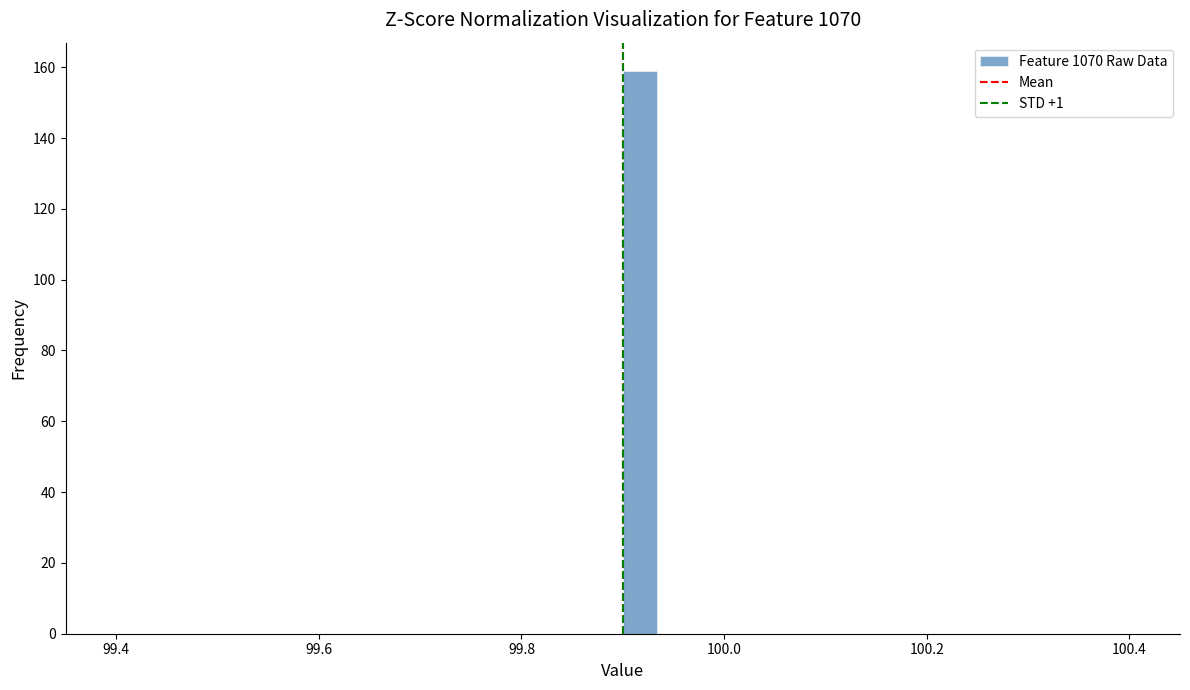

Around what value on the x-axis is the tallest bar? Give the approximate position of its centre, as read against the axis.

99.92